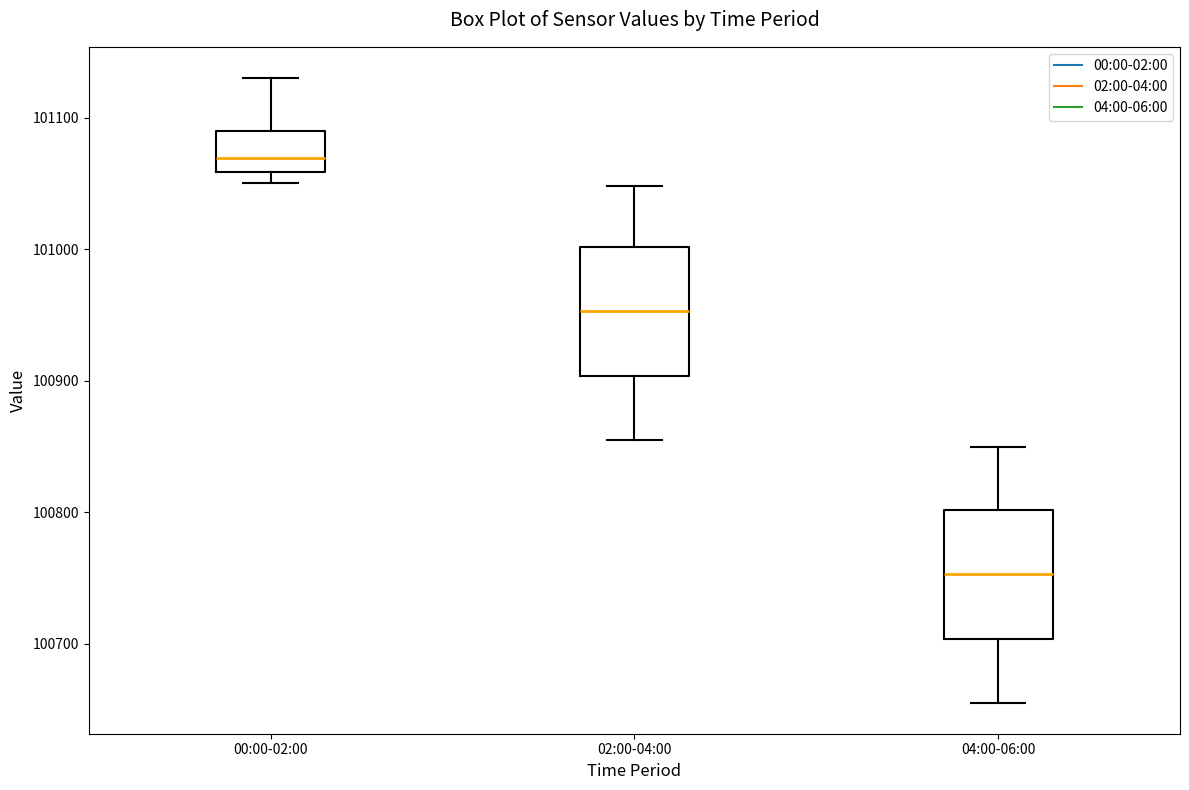

Reading left to right, read every box against the y-axis: the position of its median line, the range the box covers, and the ends of its whiskers. The values are not printed on the chart, so give them approximately, as read against the axis.

00:00-02:00: median 101070, box 101060 to 101090, whiskers 101050 to 101130
02:00-04:00: median 100950, box 100900 to 101000, whiskers 100860 to 101050
04:00-06:00: median 100750, box 100700 to 100800, whiskers 100660 to 100850